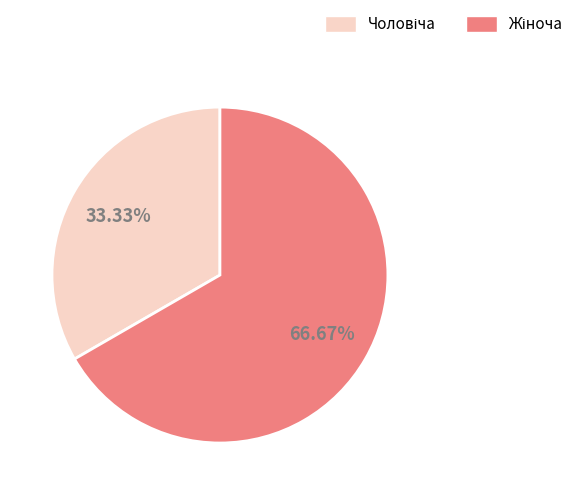

To the nearest percent, what is the average slice percentage?

50%